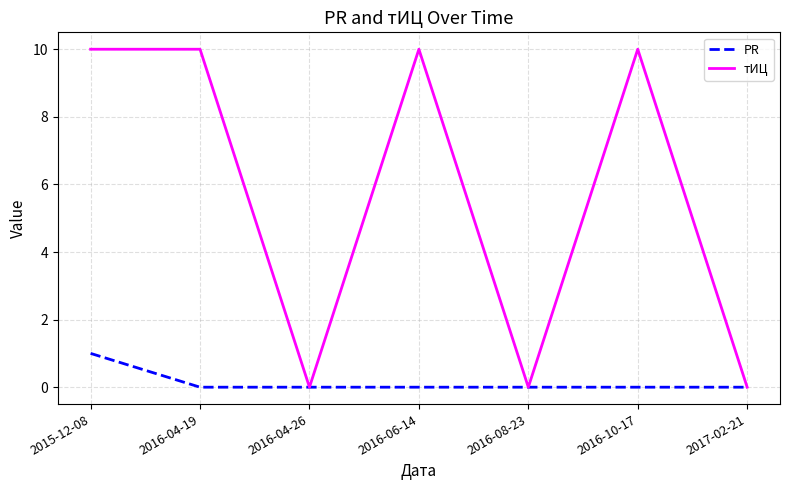

Rank the series by their average value, from lowest to highest.

PR, тИЦ